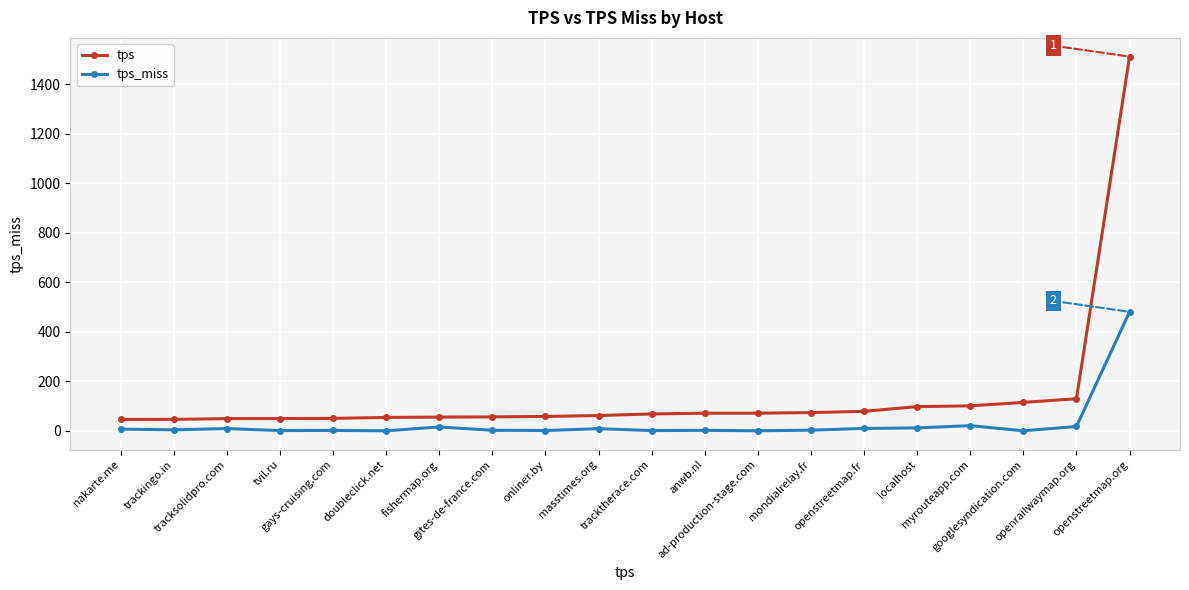

Which series has the widest spread of values?

tps